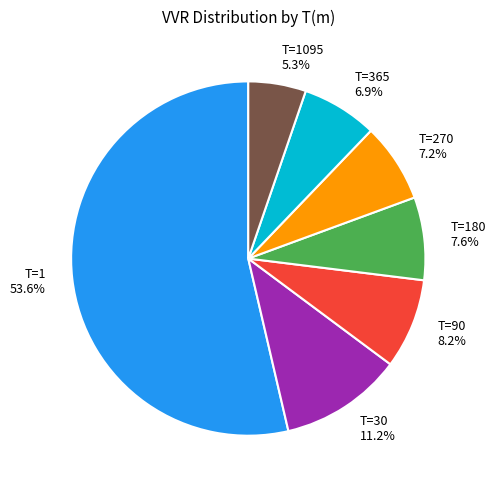

How many slices are in this pie chart?

7